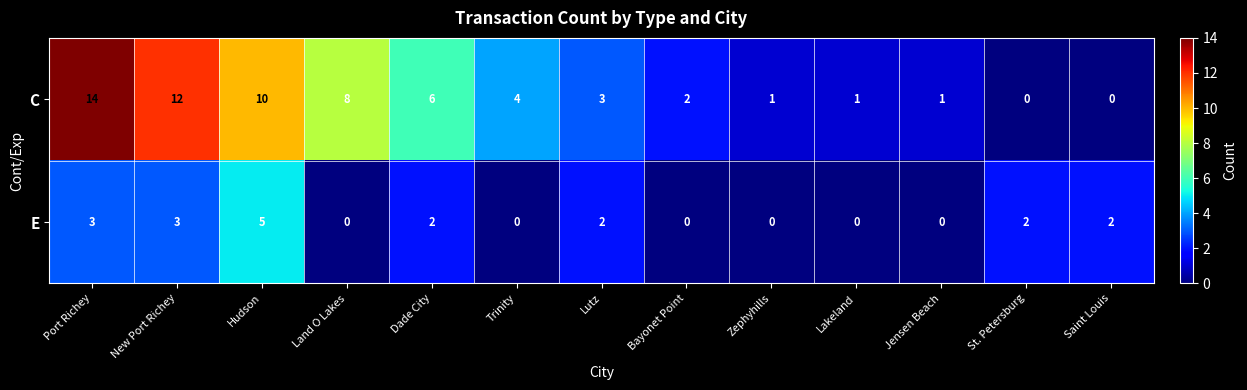

What is the maximum value for E?

5